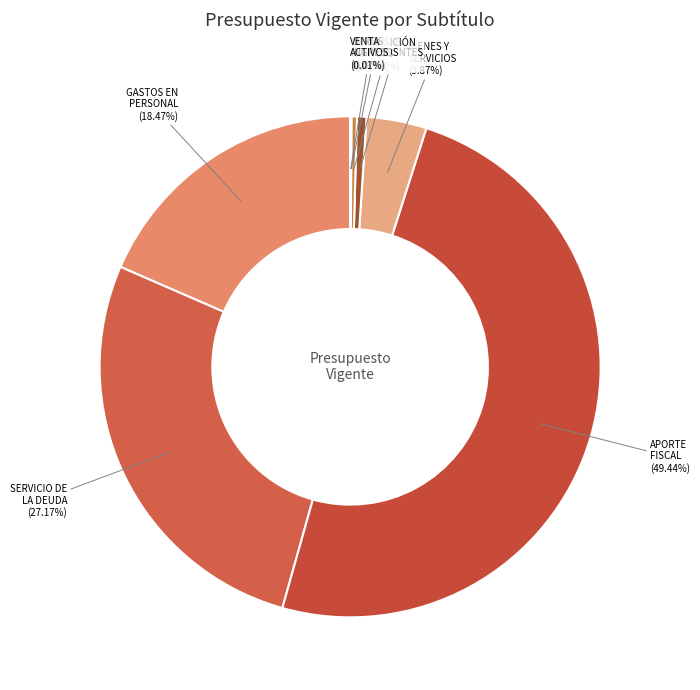

Rank the categories by value from highest to lowest.

APORTE FISCAL, SERVICIO DE LA DEUDA, GASTOS EN PERSONAL, BIENES Y SERVICIOS DE CONSUMO, TRANSFERENCIAS CORRIENTES (Gastos), ADQUISICIÓN DE ACTIVOS NO FINANCIEROS, OTROS INGRESOS CORRIENTES, VENTA DE ACTIVOS NO FINANCIEROS